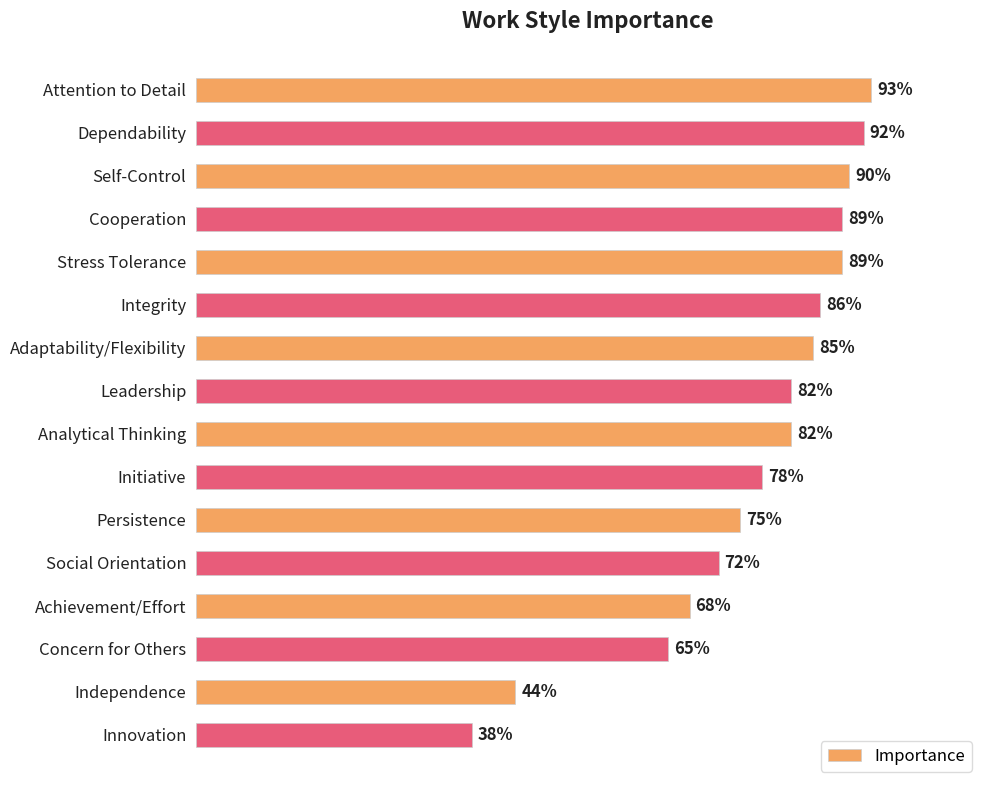

What is the label of the 2nd bar from the top?

Dependability